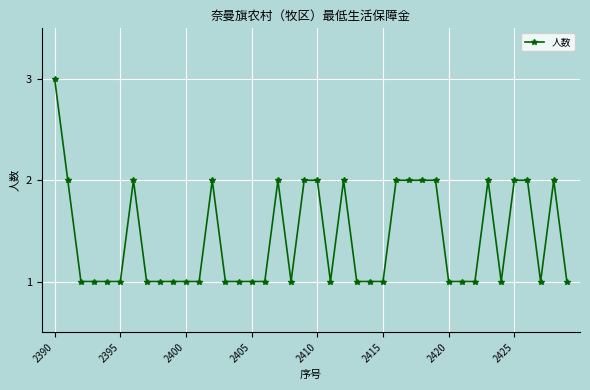

What is the maximum value shown in the chart?

3